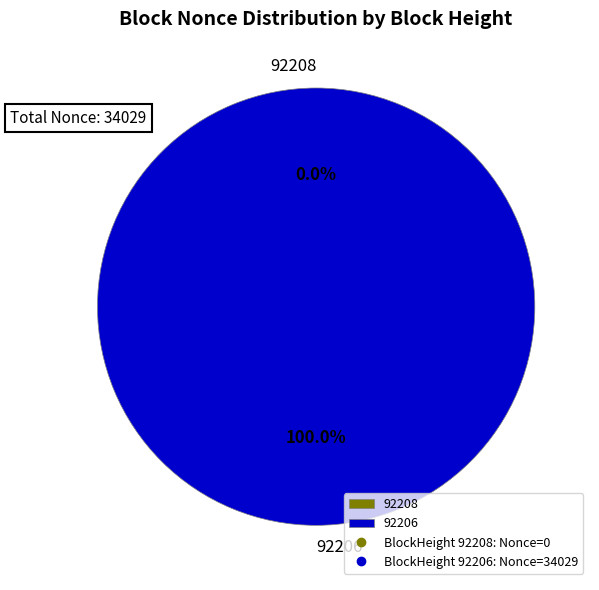

Which slice represents more than half of the pie?

92206